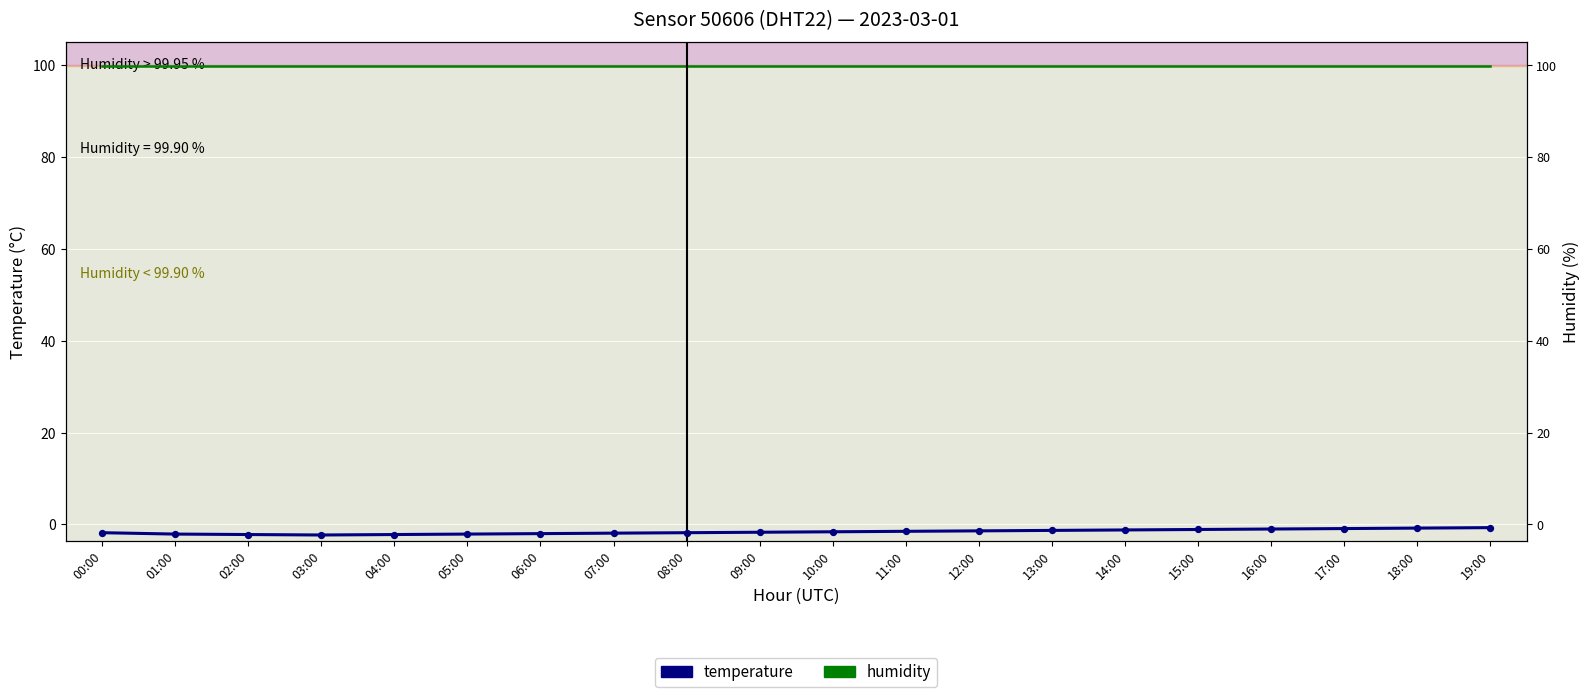

At which category is the sum across all series the highest?

19:00